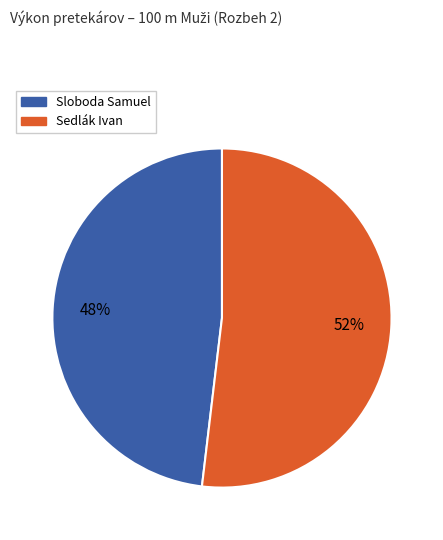

Is there any slice that represents more than half of the pie?

Yes